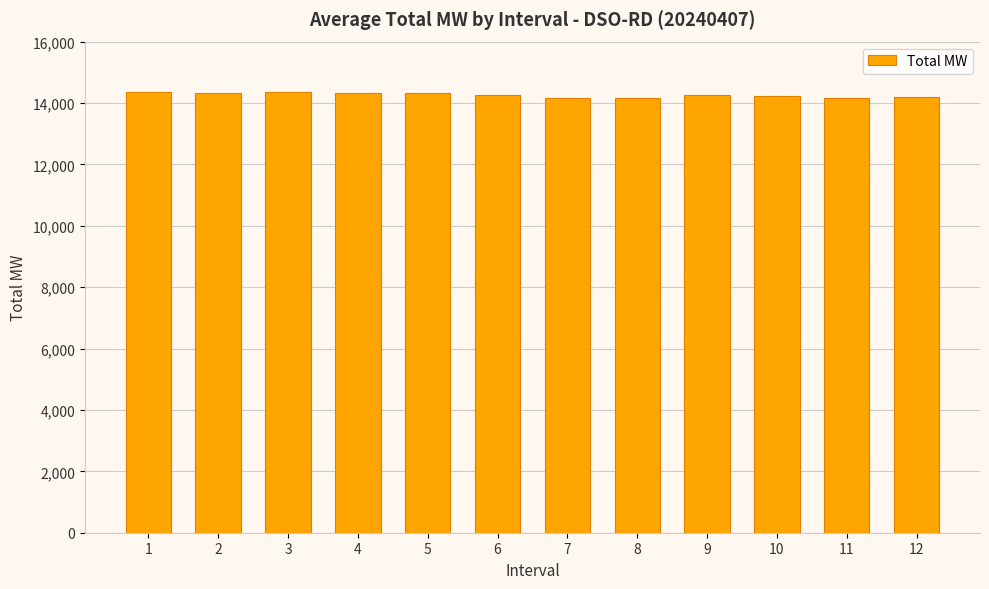

What is the maximum value shown in the chart?

14362.7